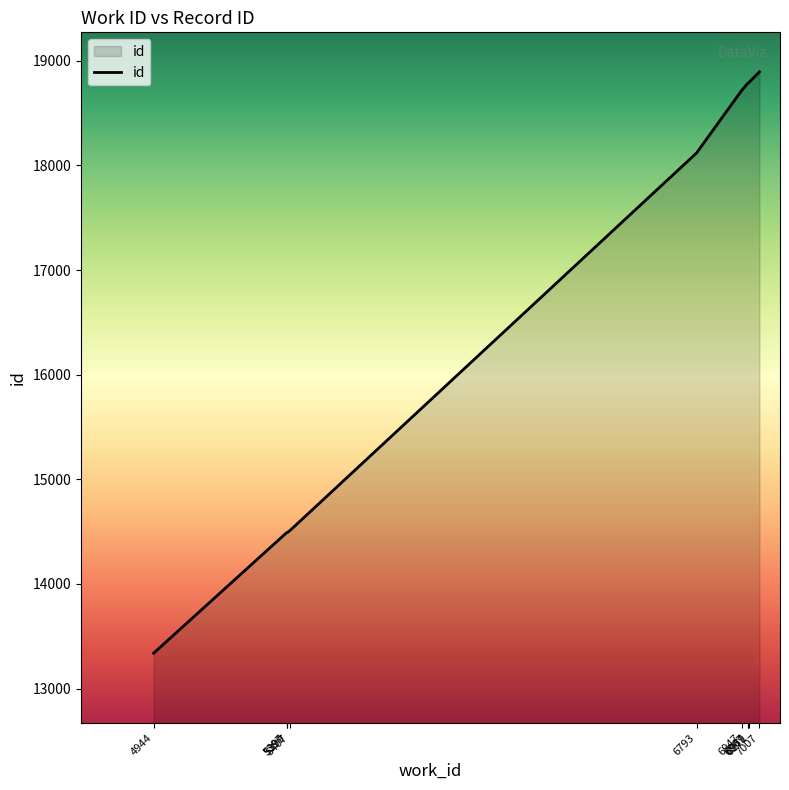

The value at 5399 is 14491. True or false?

True